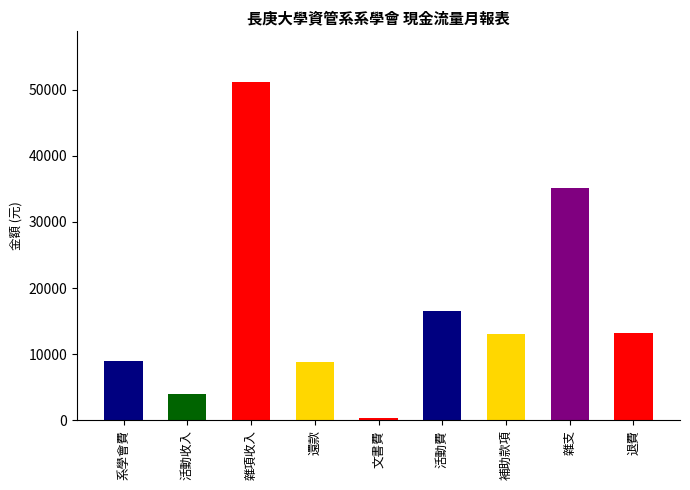

How many data points are less than 13000?

4